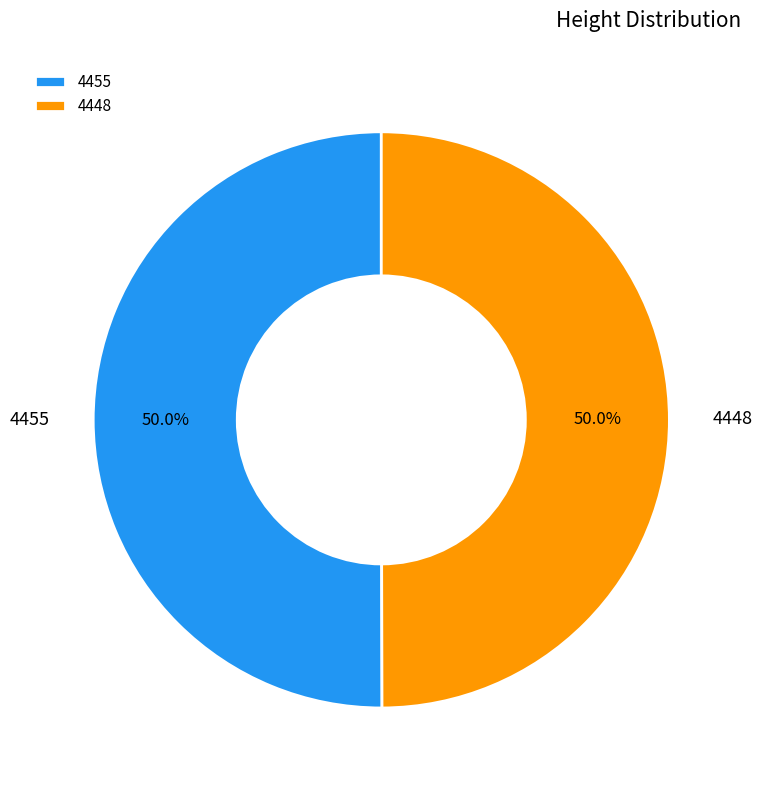

Approximately how many times larger is the value at 4448 compared to 4455?

1.0